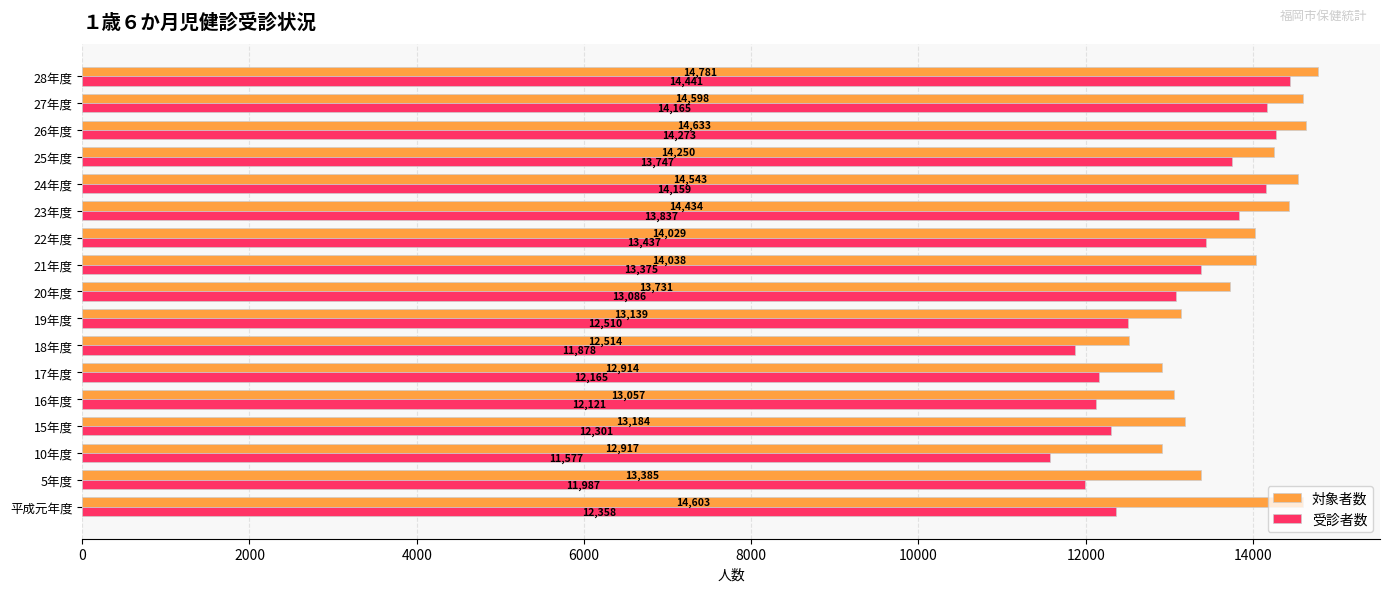

What value does the 対象者数 series have at 17年度, to the nearest 50?

12900